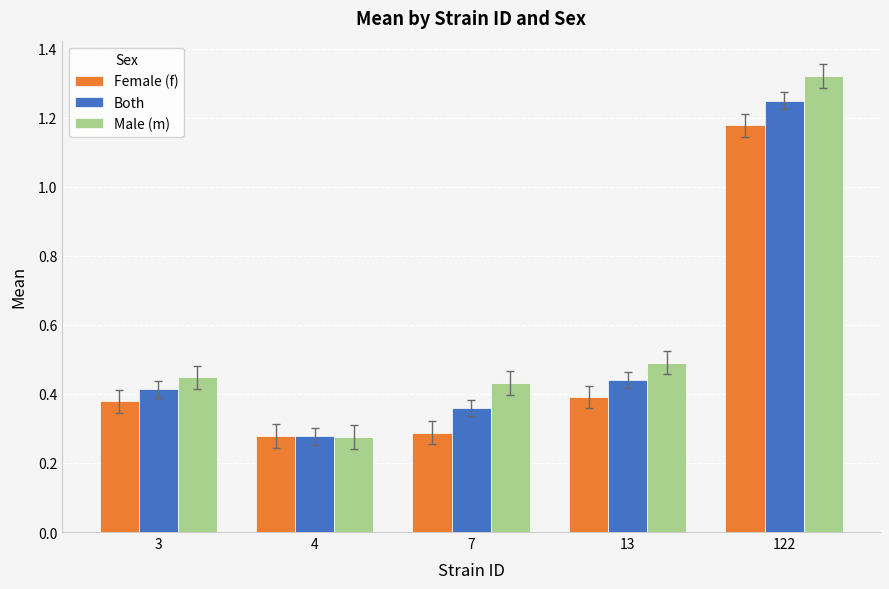

Where is Male (m) nearest to the value 0?

4